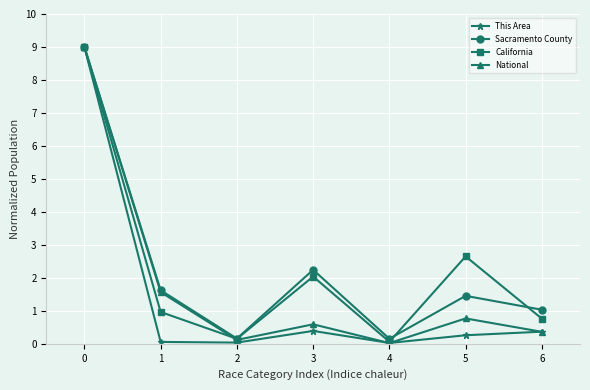

How many interior local peaks does the Sacramento County series have?

2